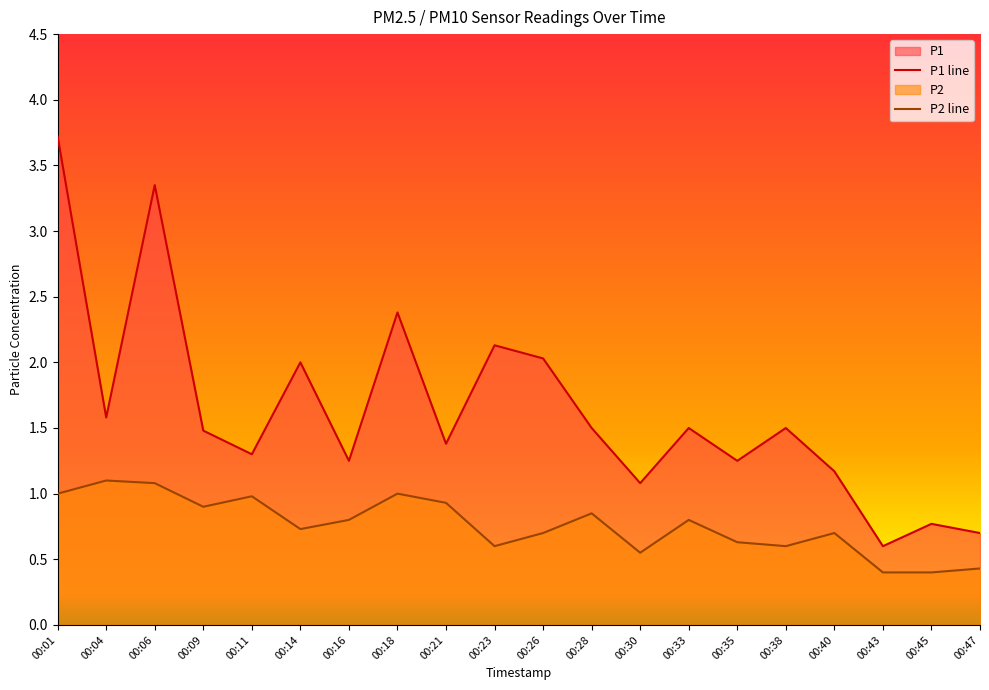

The P2 line series shows 1.0 at 00:18. True or false?

True